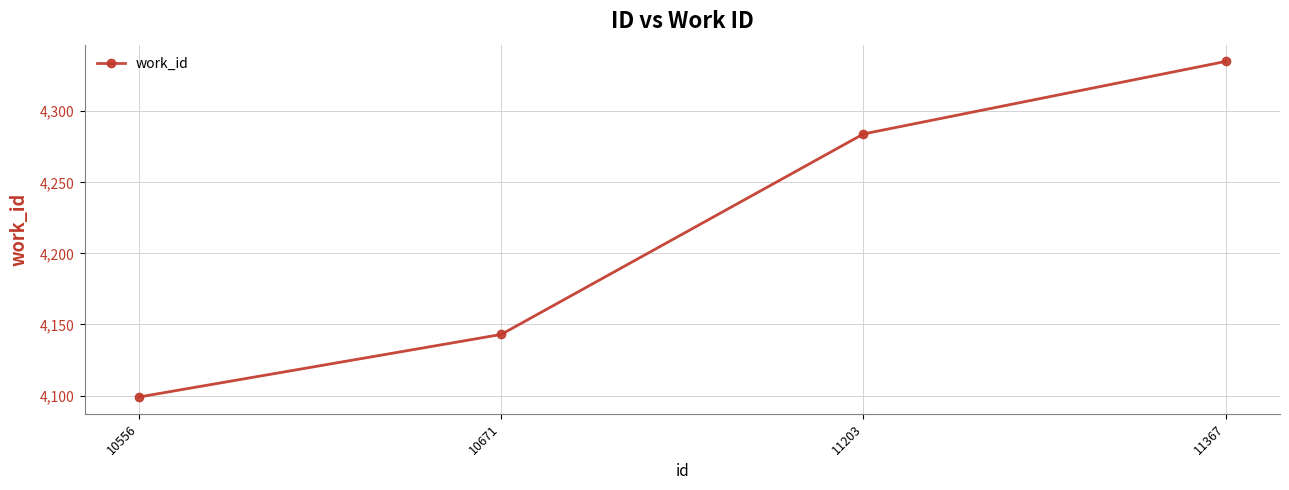

Which category has the highest value across all series?

11367